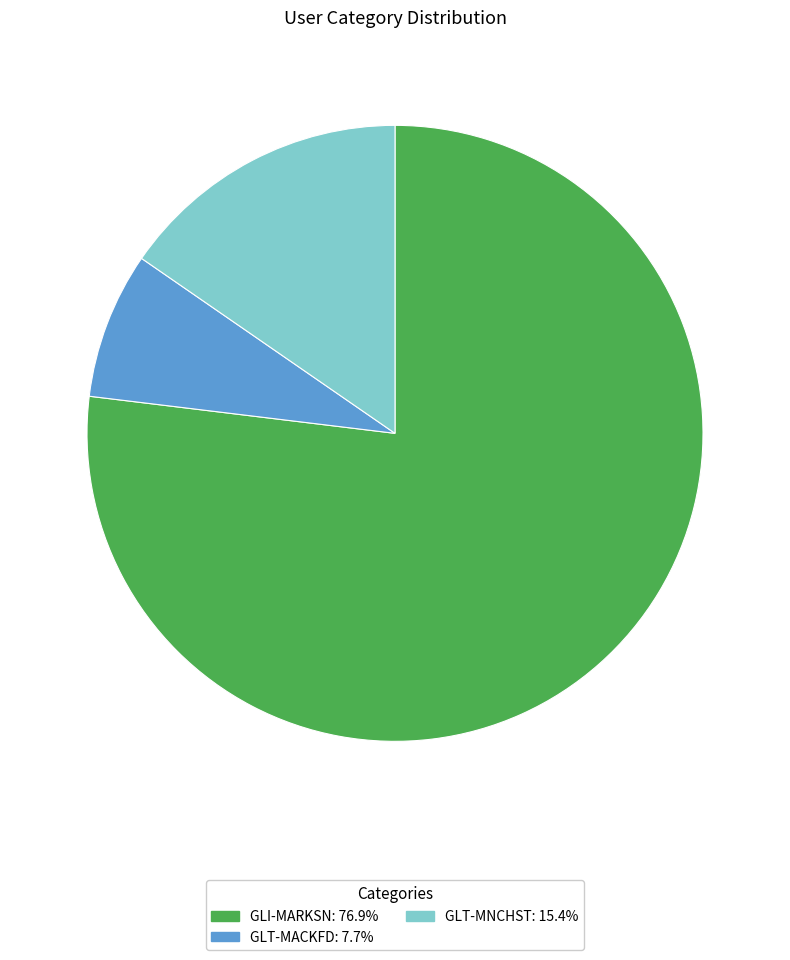

Do GLT-MNCHST and GLI-MARKSN together represent more than half of the pie?

Yes